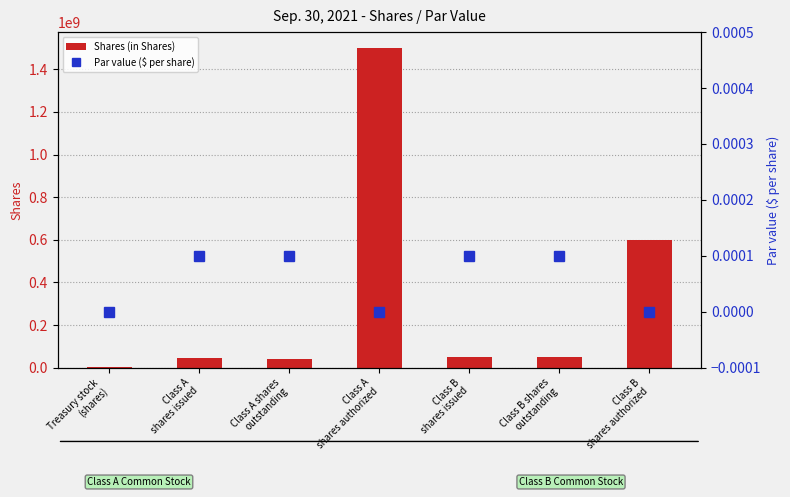

What is the spread (max minus min) of values at Class B
shares authorized?

600000000.0